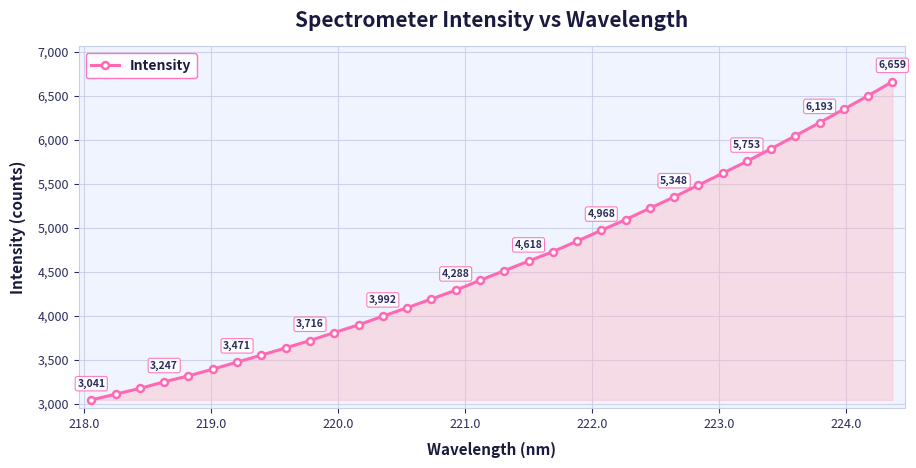

What is the sum of all values?

156107.3